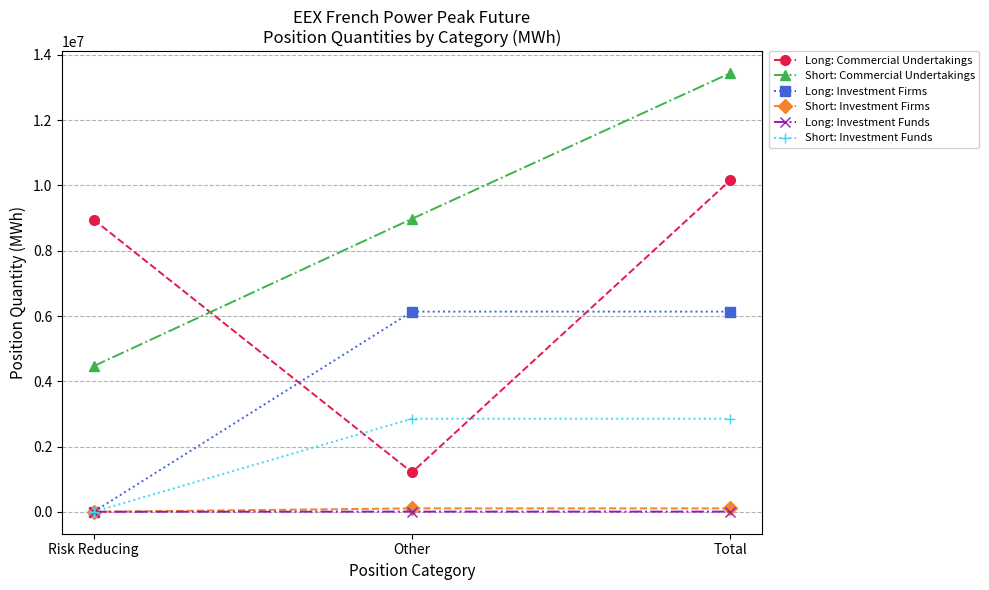

How many Long: Commercial Undertakings values are between 1208148 and 10160964?

3